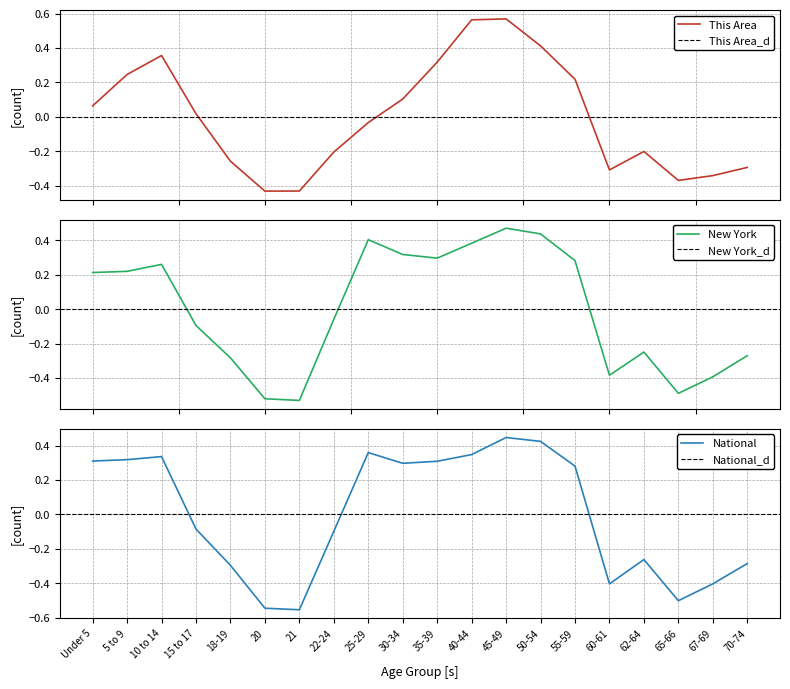

In New York, how many points are lower than both neighbors (excluding endpoints)?

4